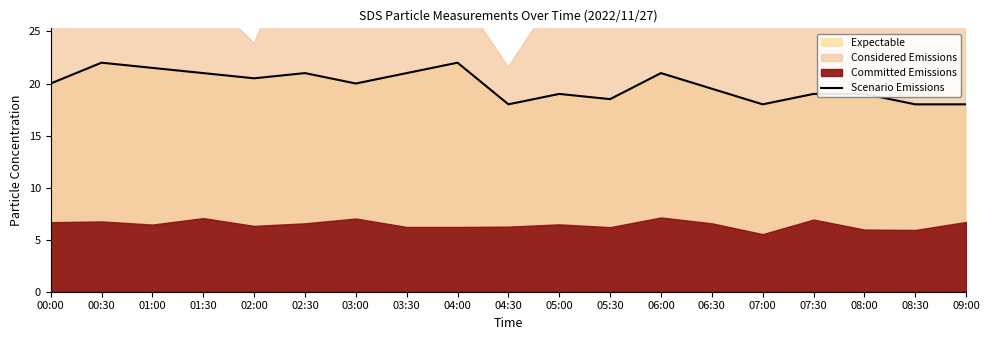

Which label corresponds to the largest value in the chart?

00:30